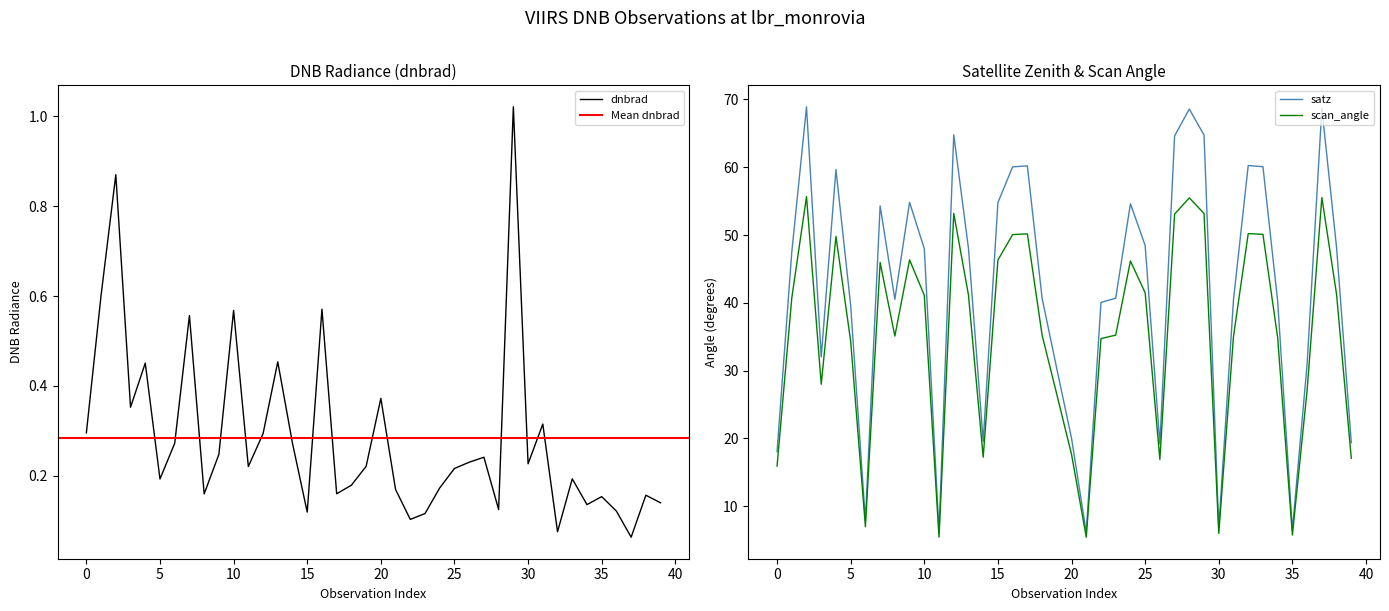

True or false: satz and scan_angle cross at least once.

False